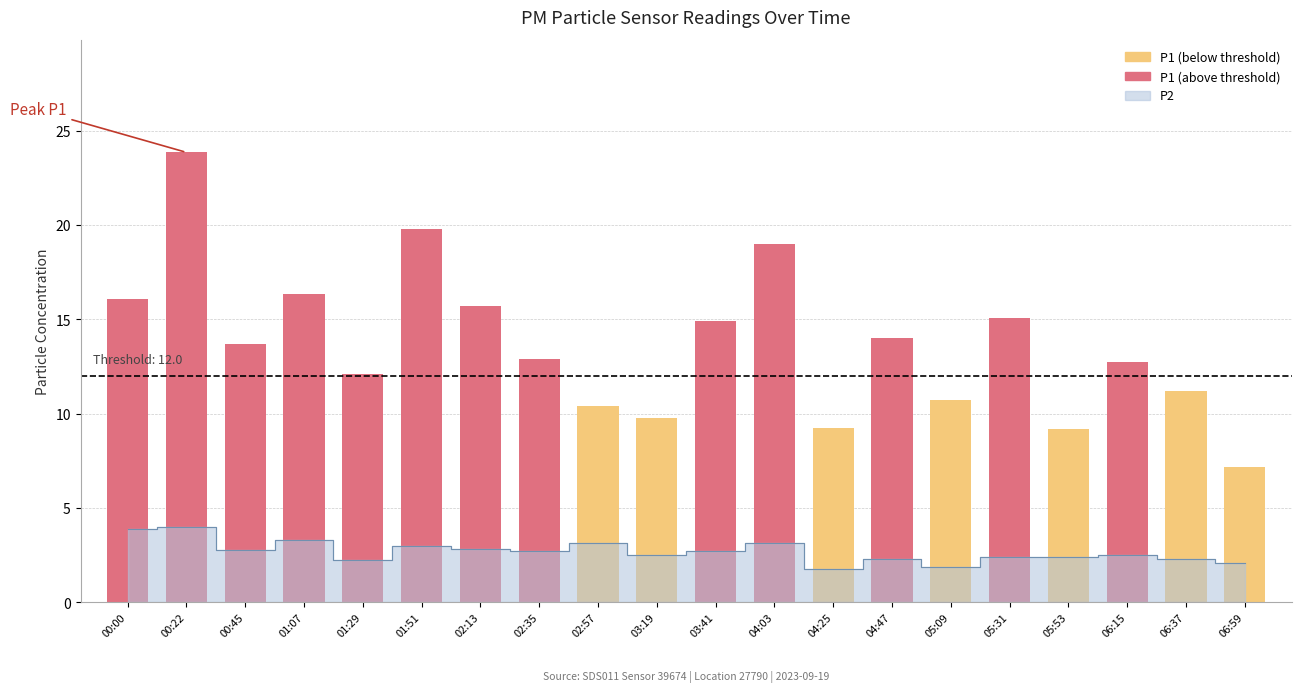

What is the label of the 1st bar from the right?

06:59